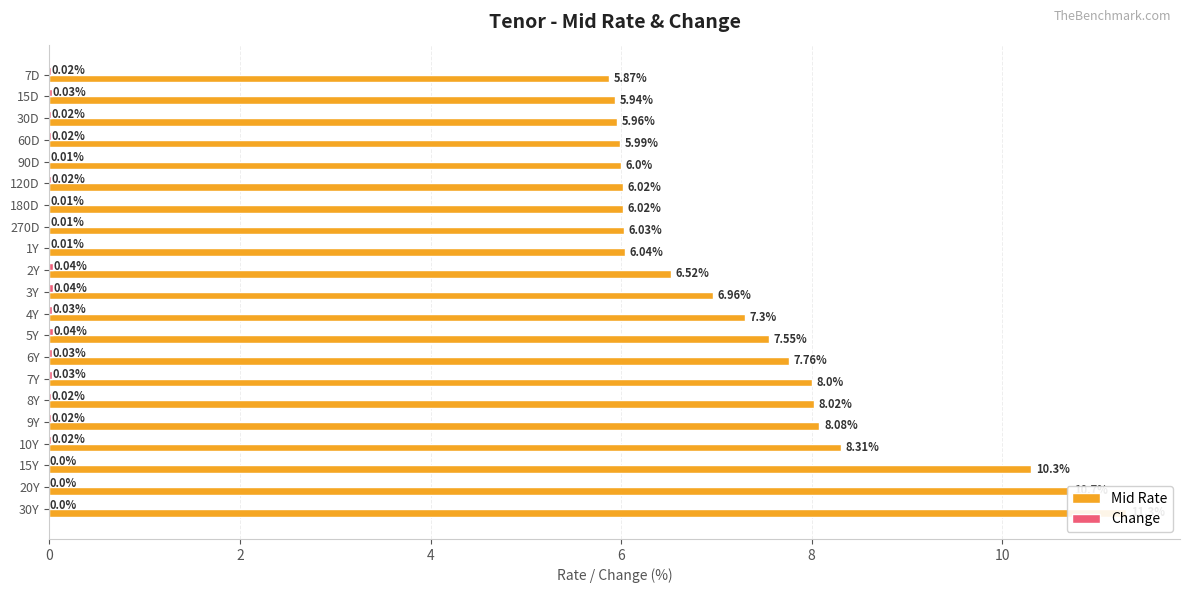

Reading left to right, transcribe all the data shown in this chart.

Mid Rate: 5.9	5.9	6.0	6.0	6.0	6.0	6.0	6.0	6.0	6.5	7.0	7.3	7.5	7.8	8.0	8.0	8.1	8.3	10.3	10.7	11.3
Change: 0.0	0.0	0.0	0.0	0.0	0.0	0.0	0.0	0.0	0.0	0.0	0.0	0.0	0.0	0.0	0.0	0.0	0.0	0.0	0.0	0.0